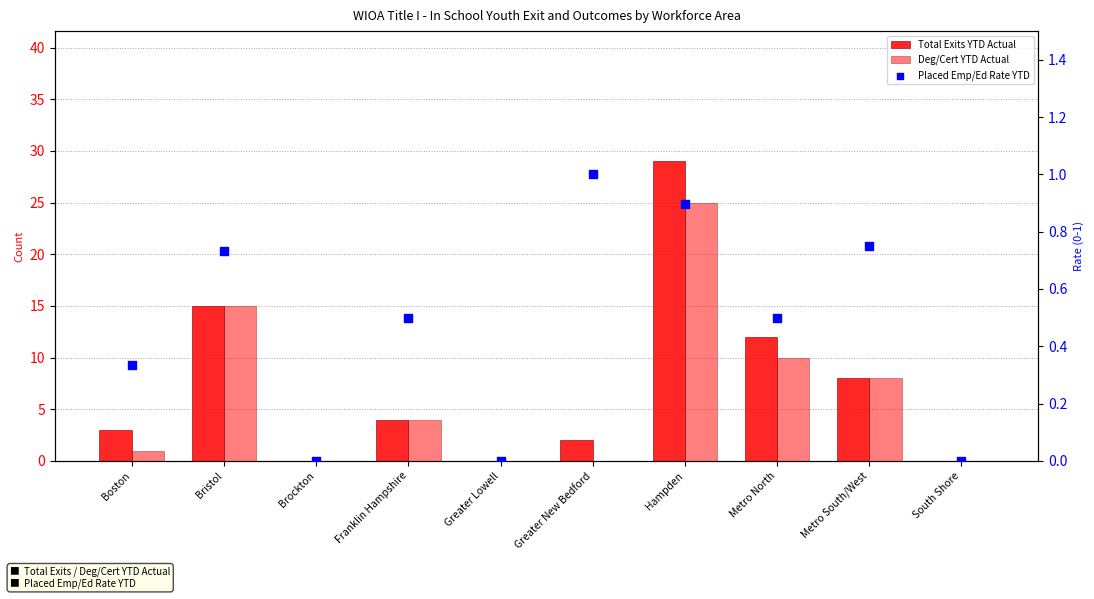

At how many categories does at least one series exceed 19?

1